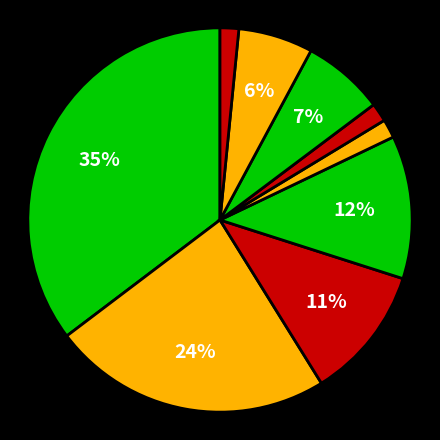

How many segments does this pie chart have?

9